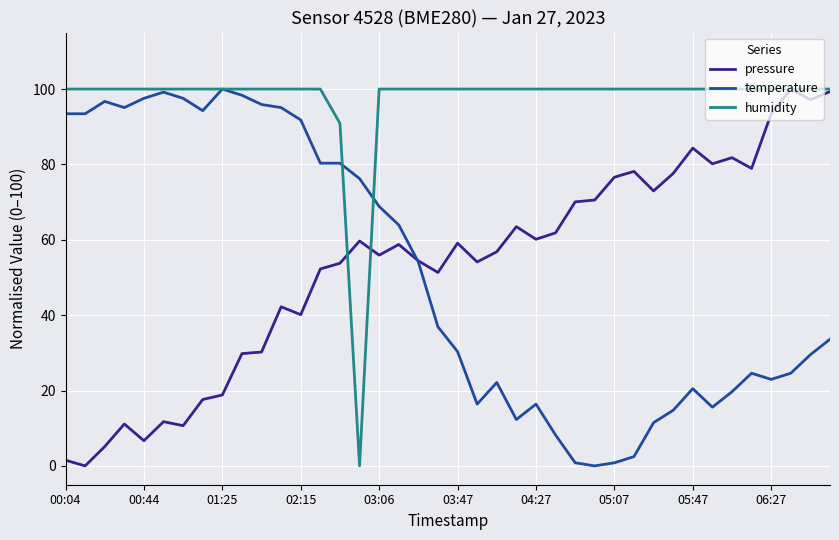

What is the greatest value displayed?

100.0